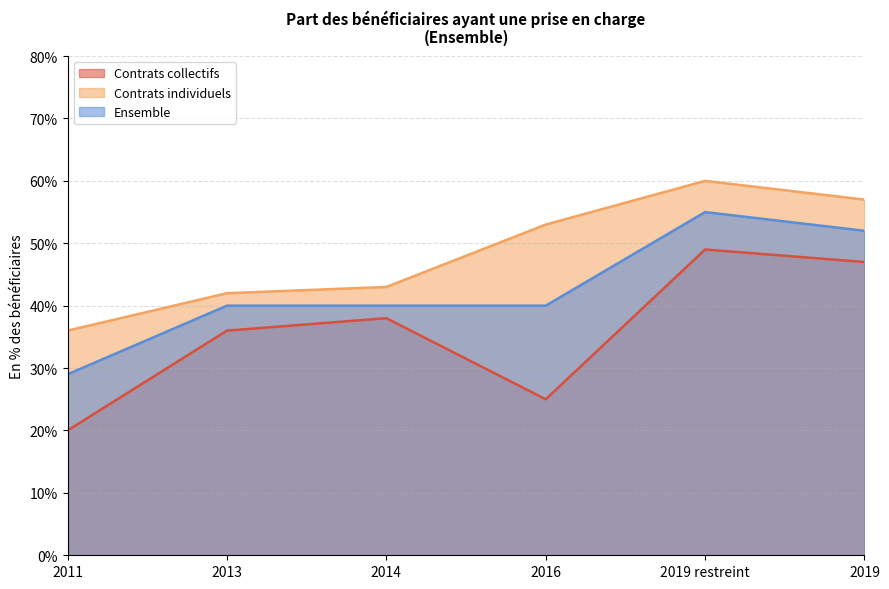

At which category does Contrats collectifs reach its first local peak?

2014